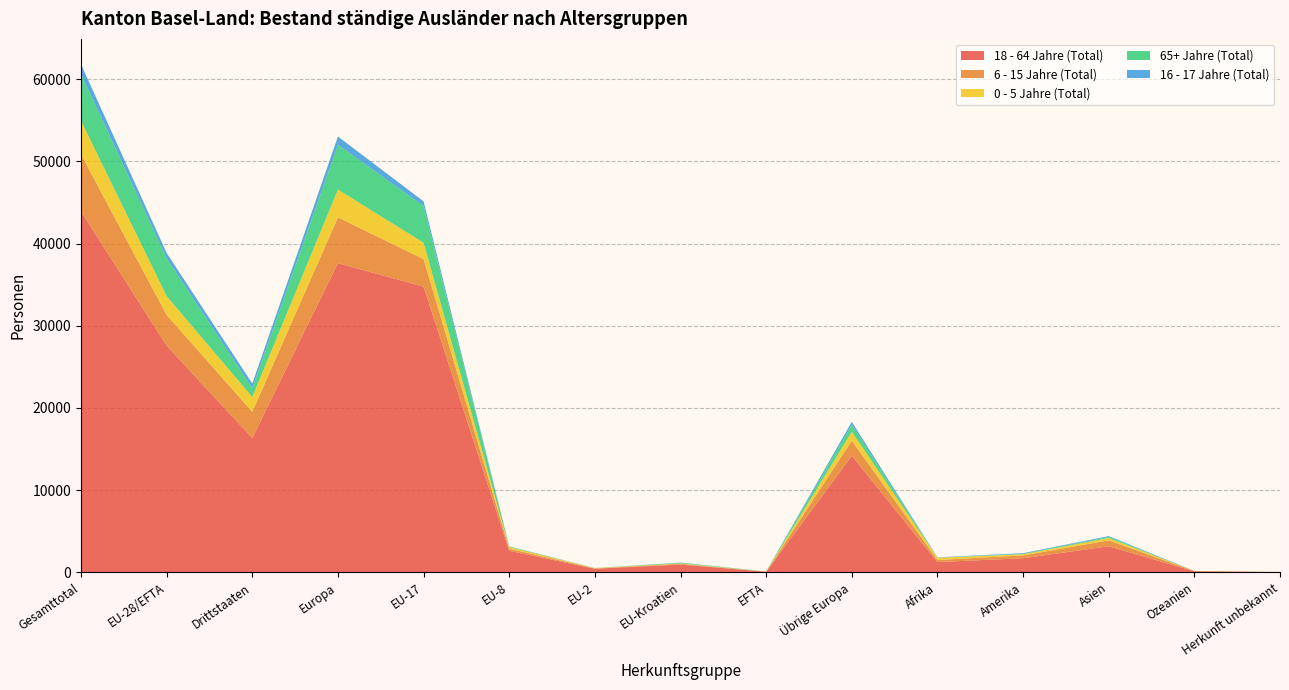

Reading left to right, list all the values displayed in this chart.

18 - 64 Jahre (Total): Gesamttotal=43909	EU-28/EFTA=27571	Drittstaaten=16338	Europa=37617	EU-17=34753	EU-8=2629	EU-2=434	EU-Kroatien=949	EFTA=76	Übrige Europa=14180	Afrika=1248	Amerika=1719	Asien=3168	Ozeanien=128	Herkunft unbekannt=29
6 - 15 Jahre (Total): Gesamttotal=6932	EU-28/EFTA=3739	Drittstaaten=3193	Europa=5575	EU-17=3346	EU-8=247	EU-2=46	EU-Kroatien=93	EFTA=7	Übrige Europa=1836	Afrika=254	Amerika=342	Asien=720	Ozeanien=30	Herkunft unbekannt=11
0 - 5 Jahre (Total): Gesamttotal=4081	EU-28/EFTA=2289	Drittstaaten=1792	Europa=3374	EU-17=2000	EU-8=196	EU-2=36	EU-Kroatien=53	EFTA=4	Übrige Europa=1085	Afrika=270	Amerika=136	Asien=290	Ozeanien=5	Herkunft unbekannt=6
65+ Jahre (Total): Gesamttotal=5672	EU-28/EFTA=4601	Drittstaaten=1071	Europa=5454	EU-17=4456	EU-8=53	EU-2=8	EU-Kroatien=72	EFTA=12	Übrige Europa=853	Afrika=21	Amerika=64	Asien=130	Ozeanien=3	Herkunft unbekannt=0
16 - 17 Jahre (Total): Gesamttotal=1214	EU-28/EFTA=641	Drittstaaten=573	Europa=1001	EU-17=580	EU-8=33	EU-2=5	EU-Kroatien=22	EFTA=1	Übrige Europa=360	Afrika=30	Amerika=72	Asien=103	Ozeanien=8	Herkunft unbekannt=0